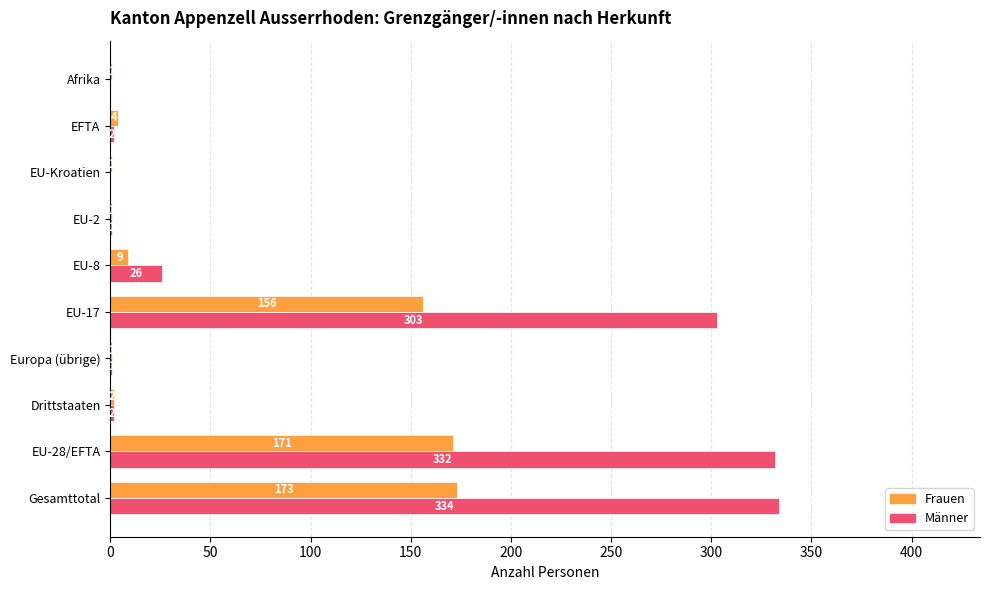

What is the average value of the Männer series?

100